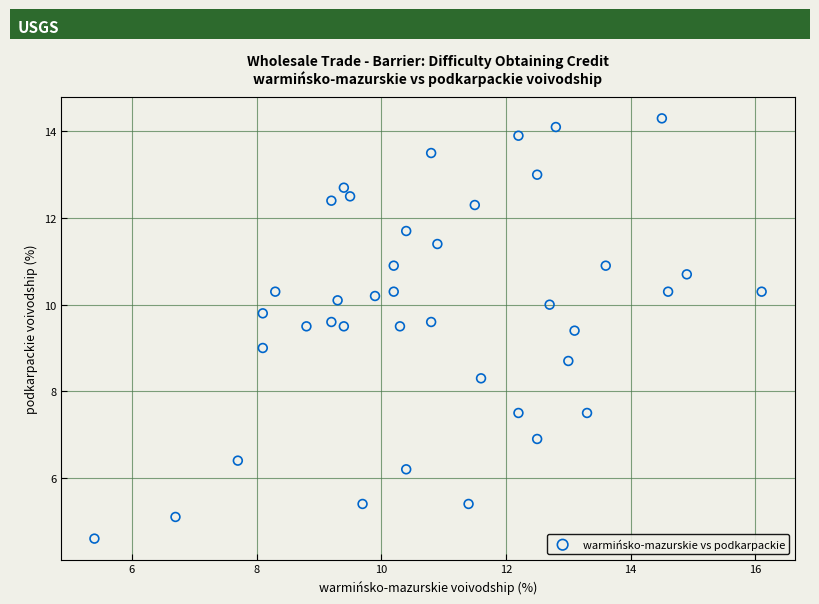

What is the range of Y values (max minus min)?

9.7